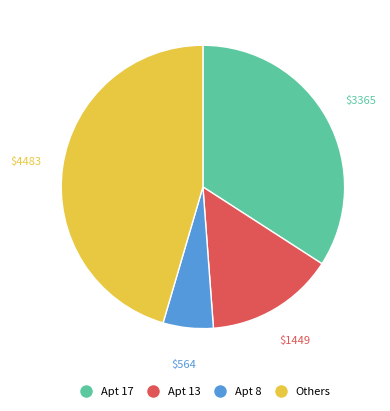

Is there a majority slice in this chart?

No